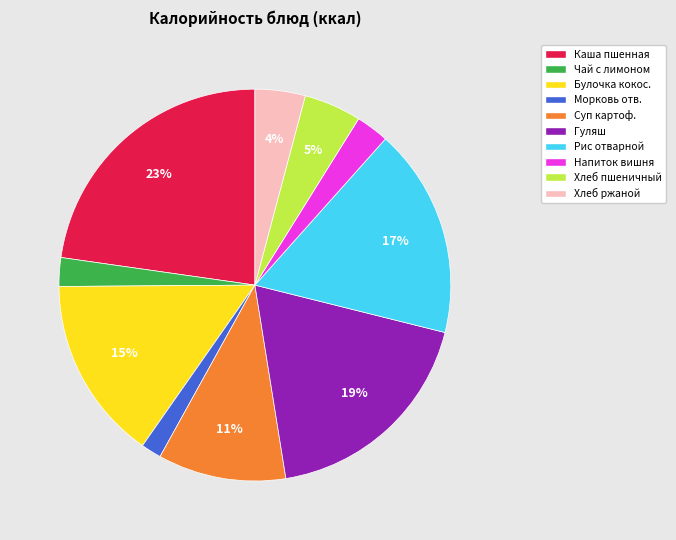

Which has a higher value, Рис отварной or Хлеб ржаной?

Рис отварной